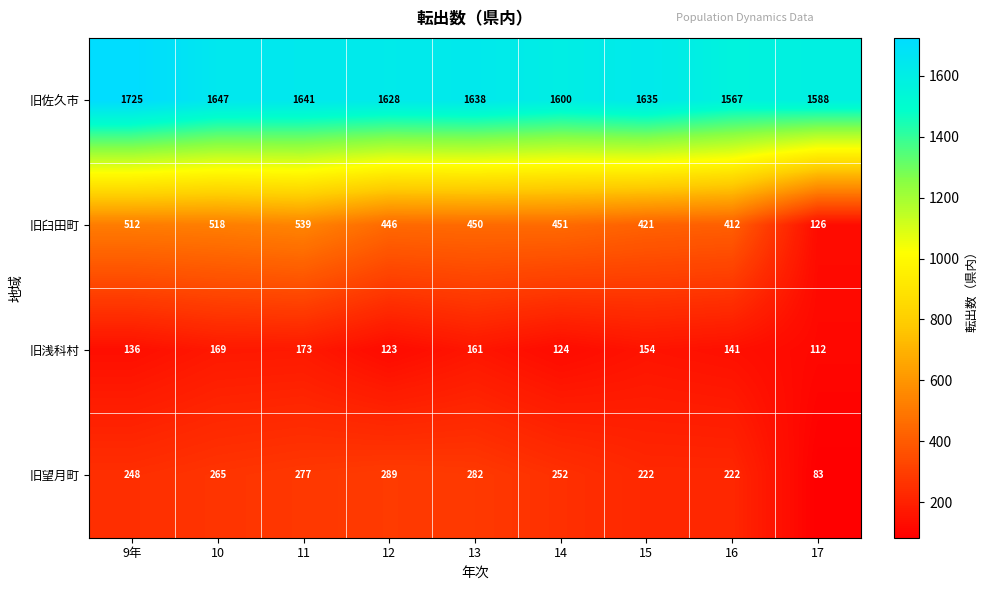

What is the average value of the 旧臼田町 series?

431